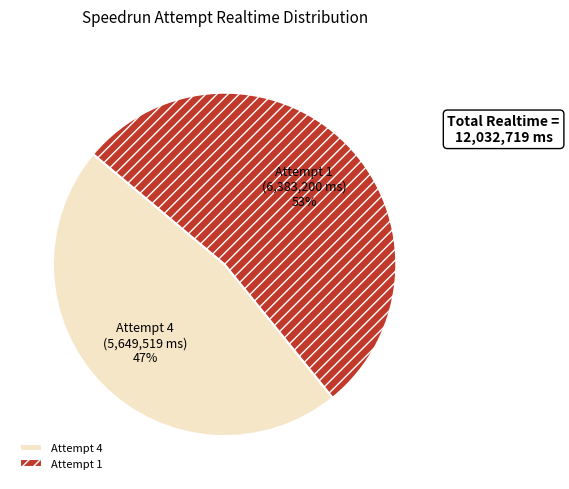

What percentage is the Attempt 4 slice, to the nearest percent?

47%